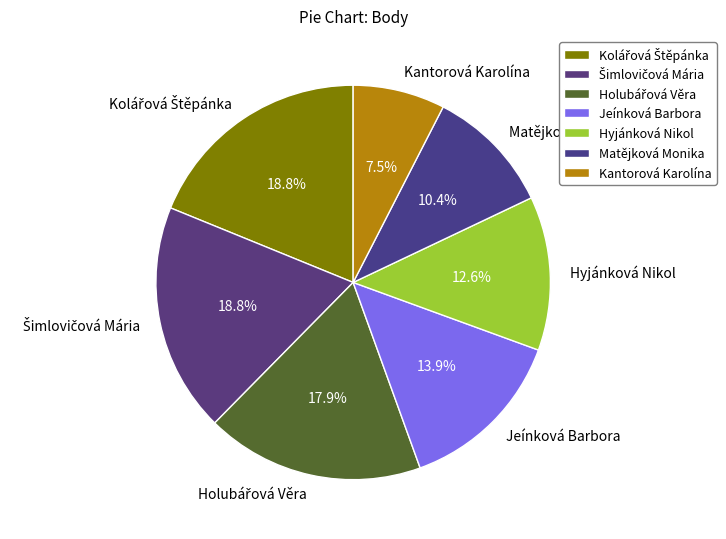

Is the sum of Matějková Monika and Jeínková Barbora greater than half?

No